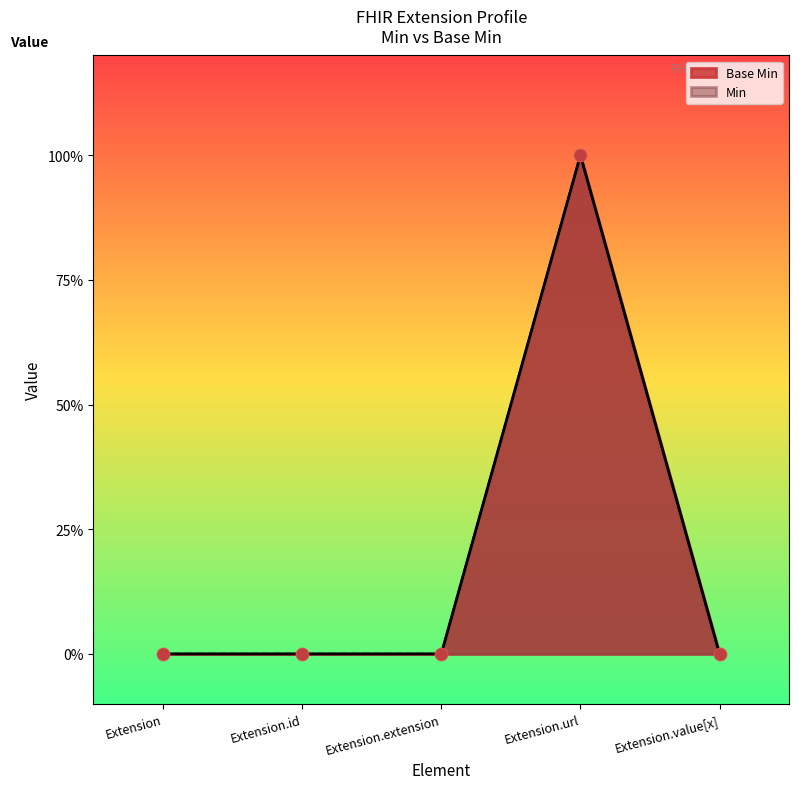

What is the change in value from Extension.extension to Extension.url?

+1